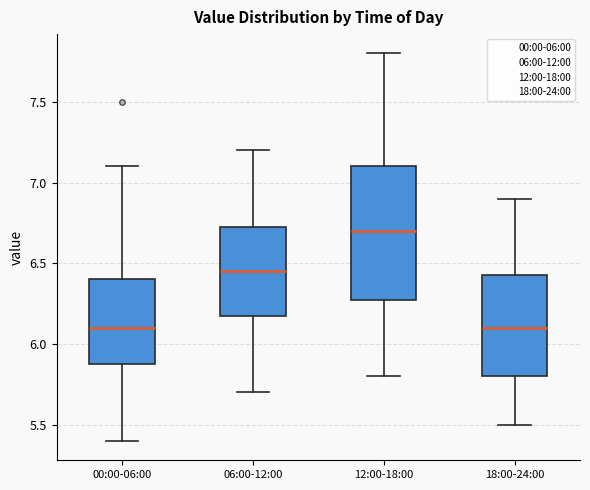

Where does the median line of the box for 00:00-06:00 sit on the y-axis? The values are not printed on the chart, so give them approximately, as read against the axis.

6.10